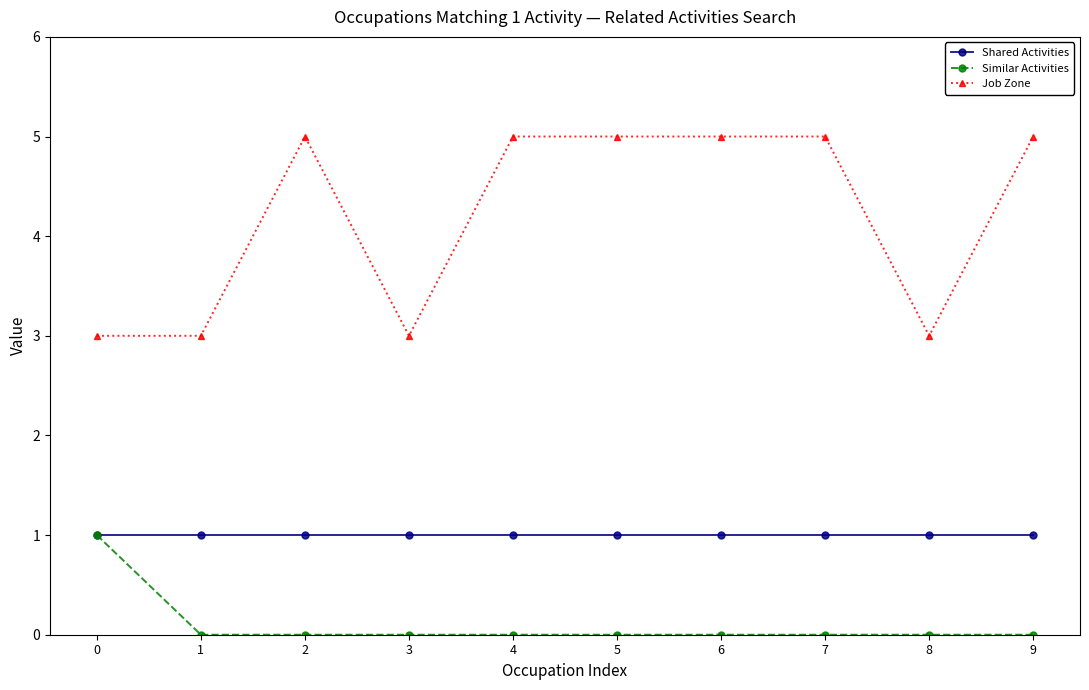

Rank the series by their average value, from lowest to highest.

Similar Activities, Shared Activities, Job Zone